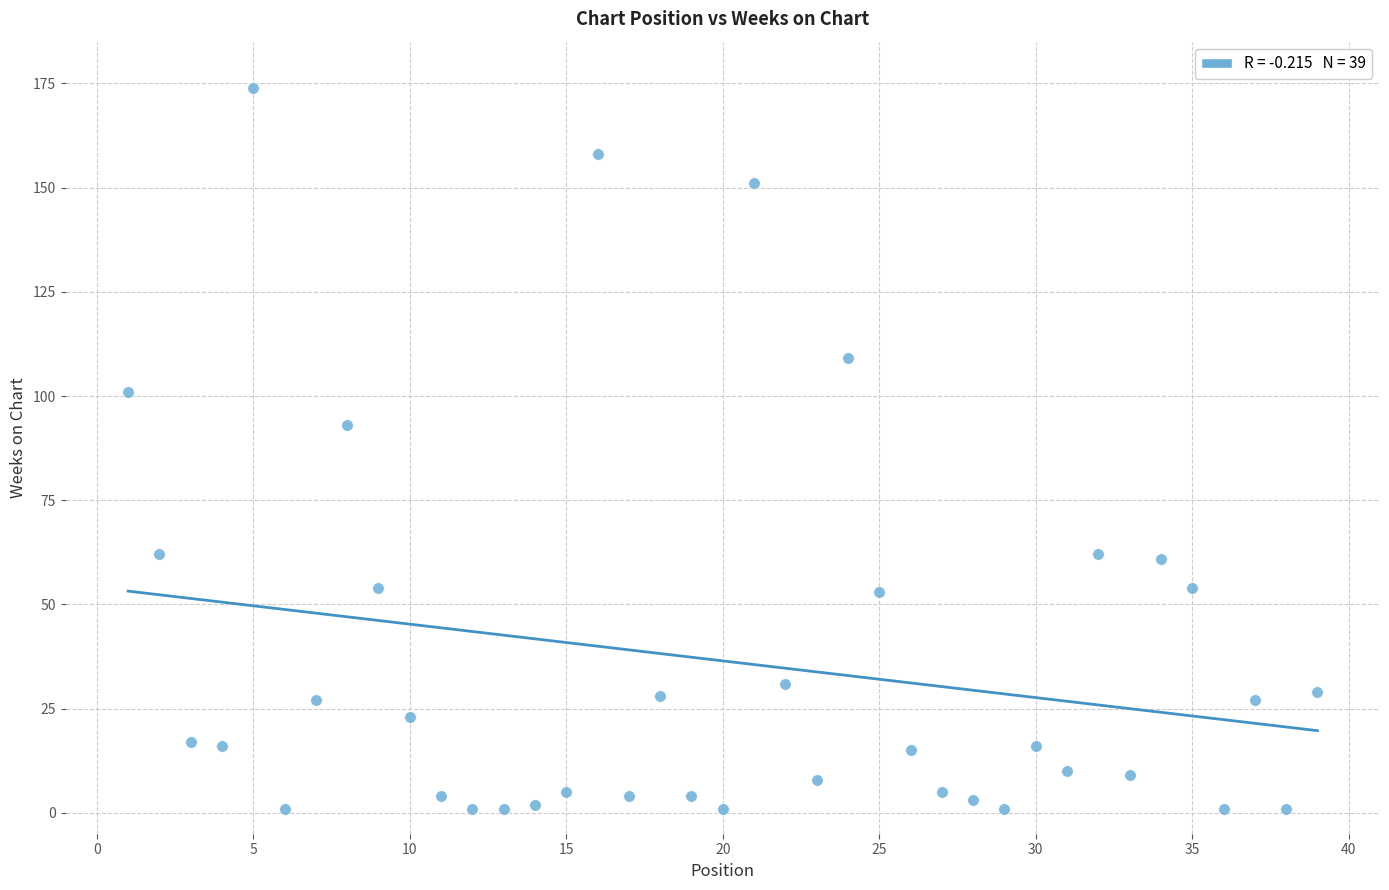

What Y value in the scatter plot is closest to 87?

93